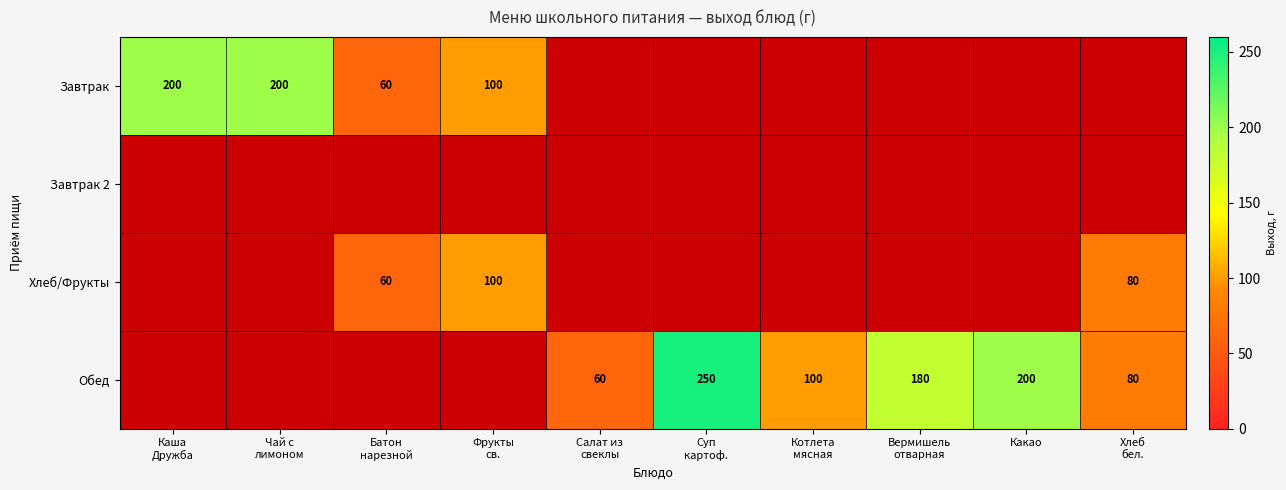

The Завтрак series shows 60.0 at Батон нарезной. True or false?

True